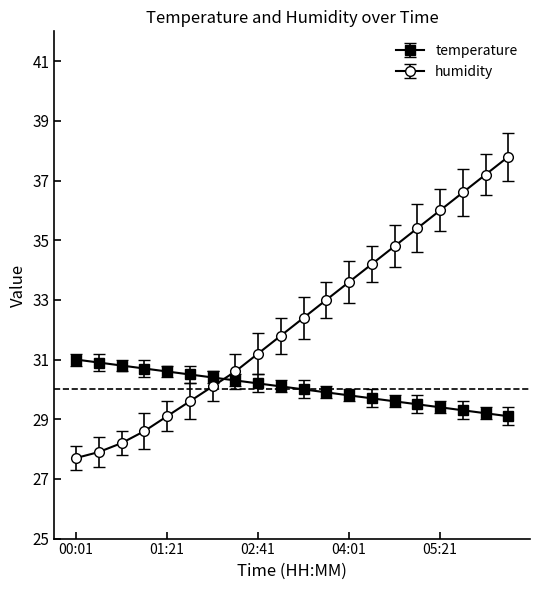

Which series has the largest total across all categories?

humidity